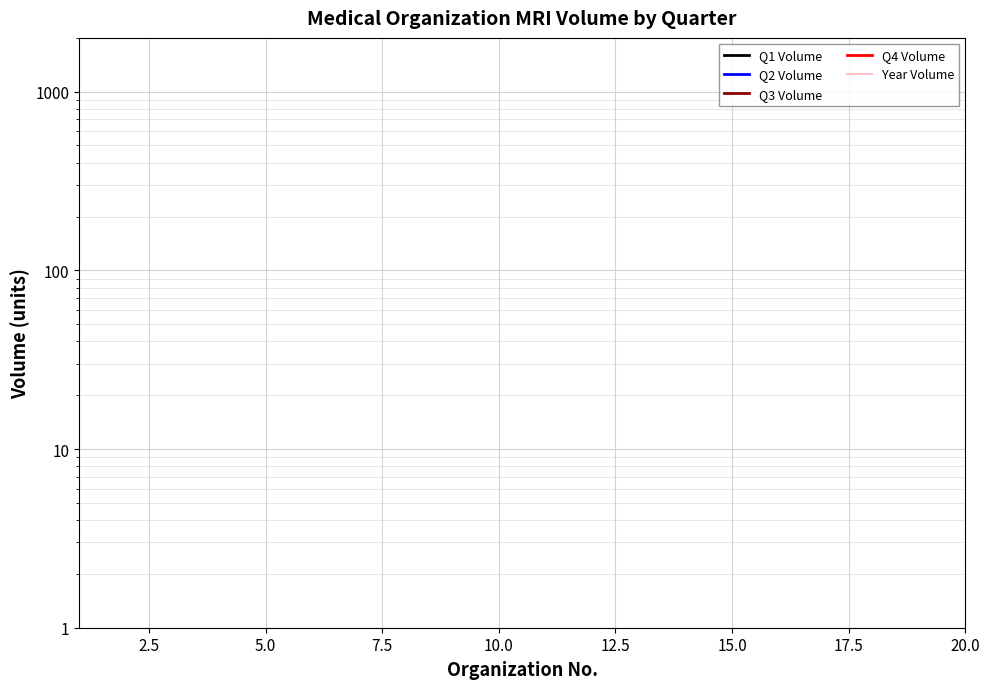

What are all the series names shown in the legend?

Q1 Volume, Q2 Volume, Q3 Volume, Q4 Volume, Year Volume